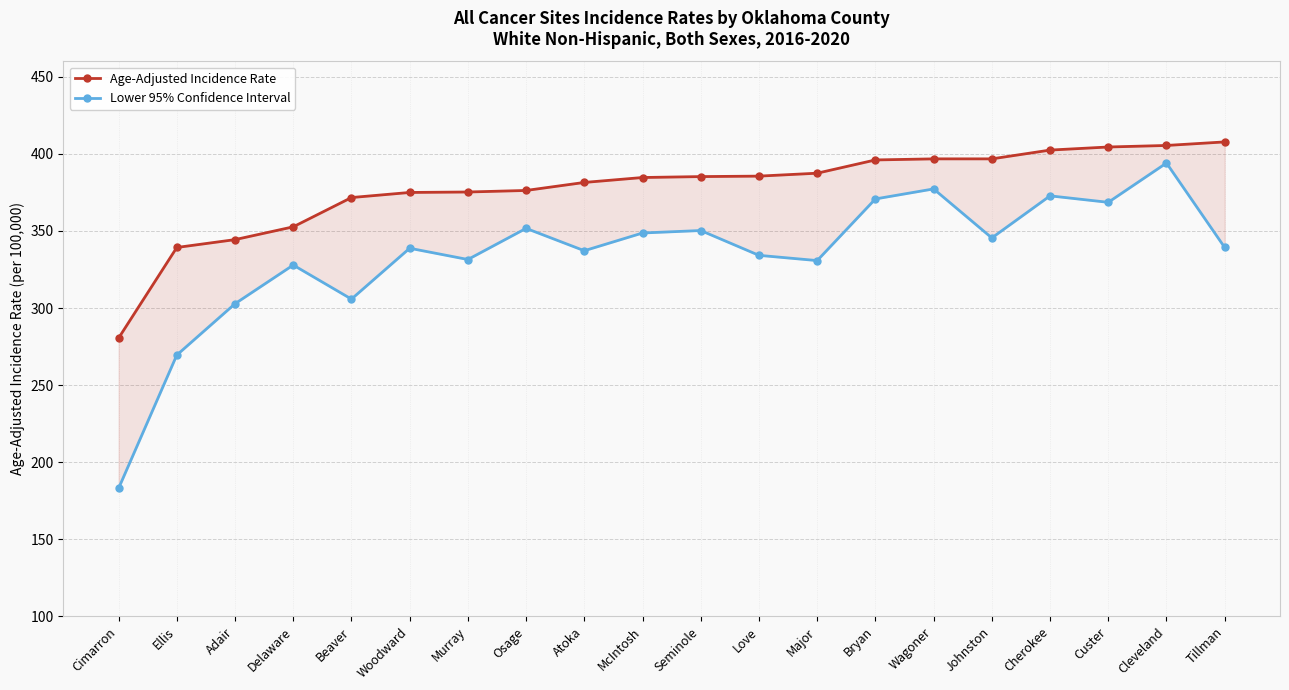

Rank the categories by Age-Adjusted Incidence Rate value from lowest to highest.

Cimarron, Ellis, Adair, Delaware, Beaver, Woodward, Murray, Osage, Atoka, McIntosh, Seminole, Love, Major, Bryan, Wagoner, Johnston, Cherokee, Custer, Cleveland, Tillman